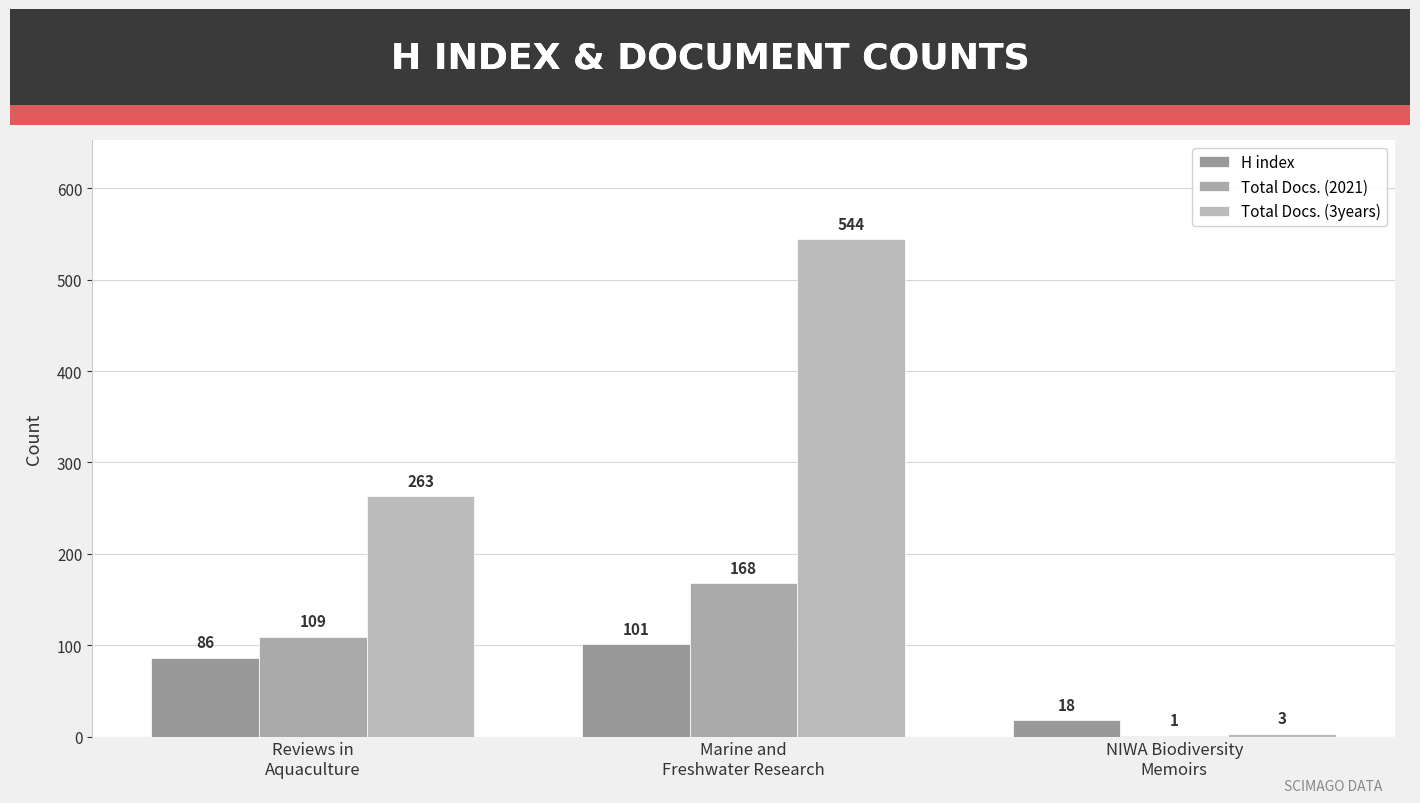

At which category is the sum across all series the highest?

Marine and
Freshwater Research